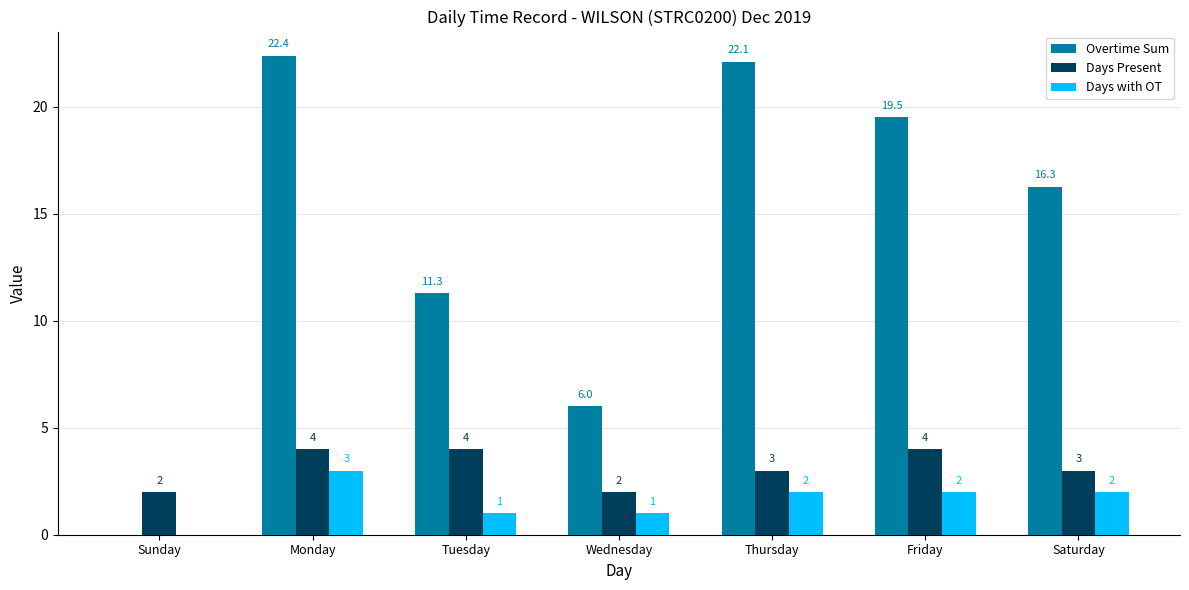

The Overtime Sum series shows 22.1 at Thursday. True or false?

True